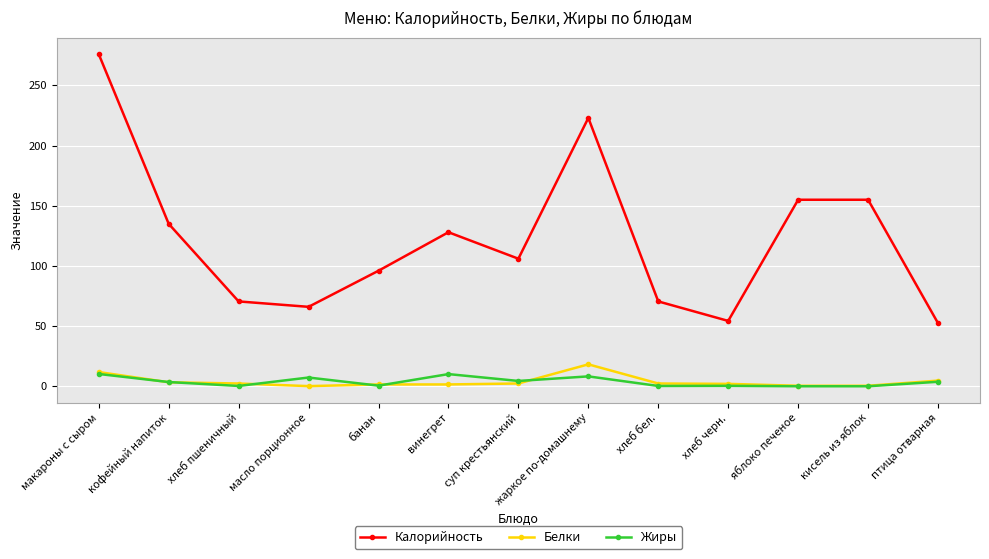

What is the average value of the Белки series?

3.9